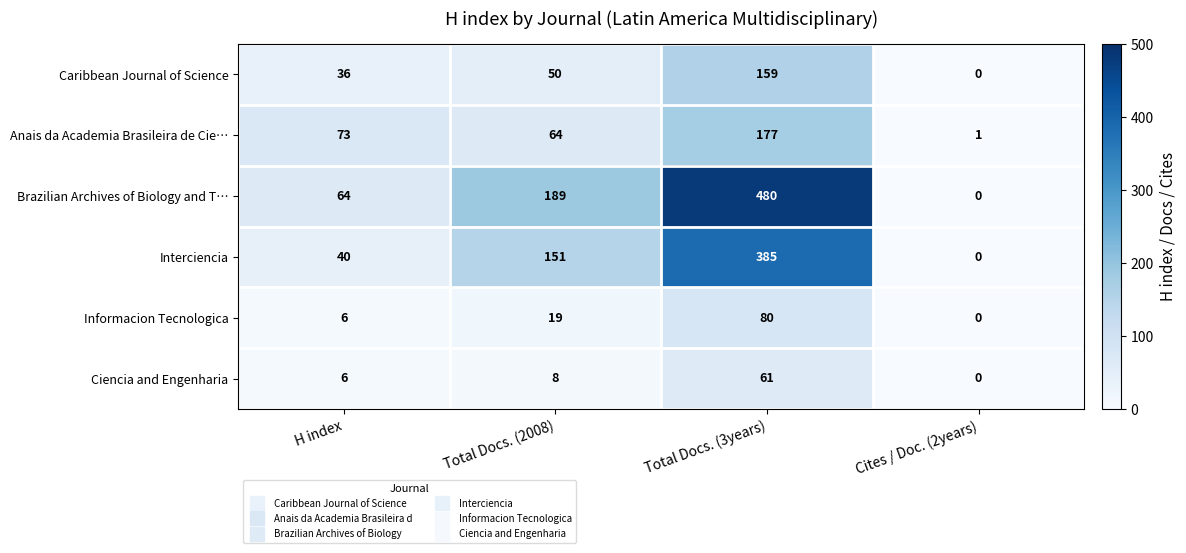

Is it true that Brazilian Archives of Biology and T… equals 334 at Cites / Doc. (2years)?

False